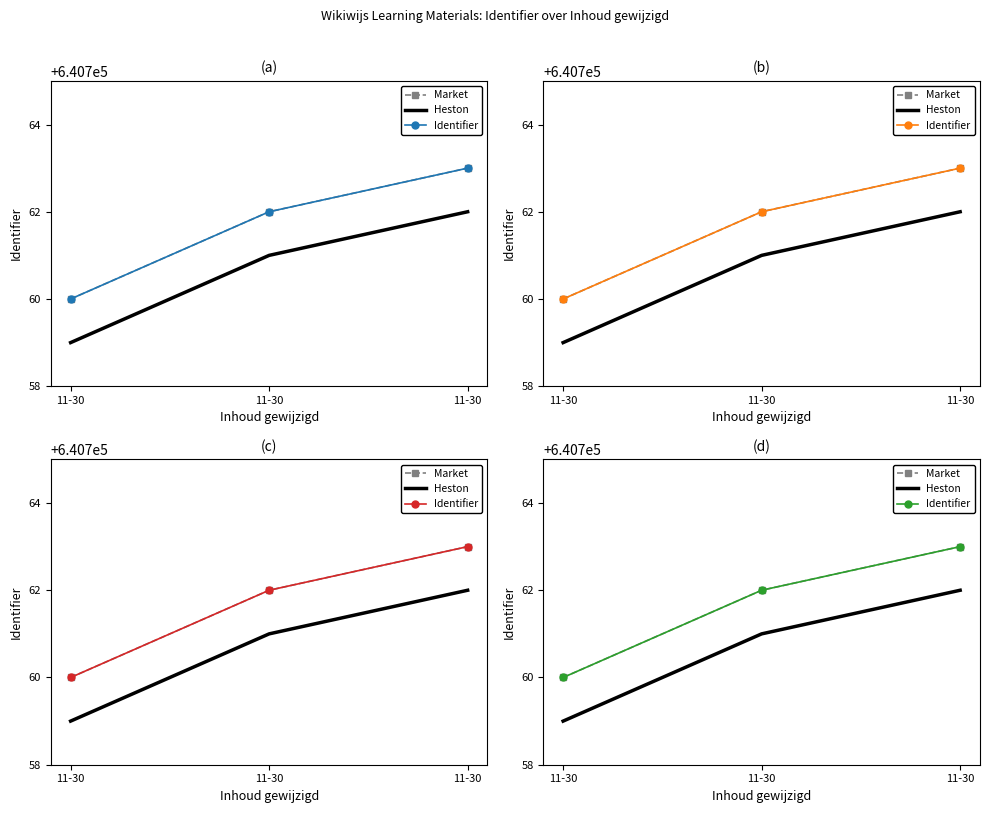

The value of Identifier at 11-30 is 640762. True or false?

True